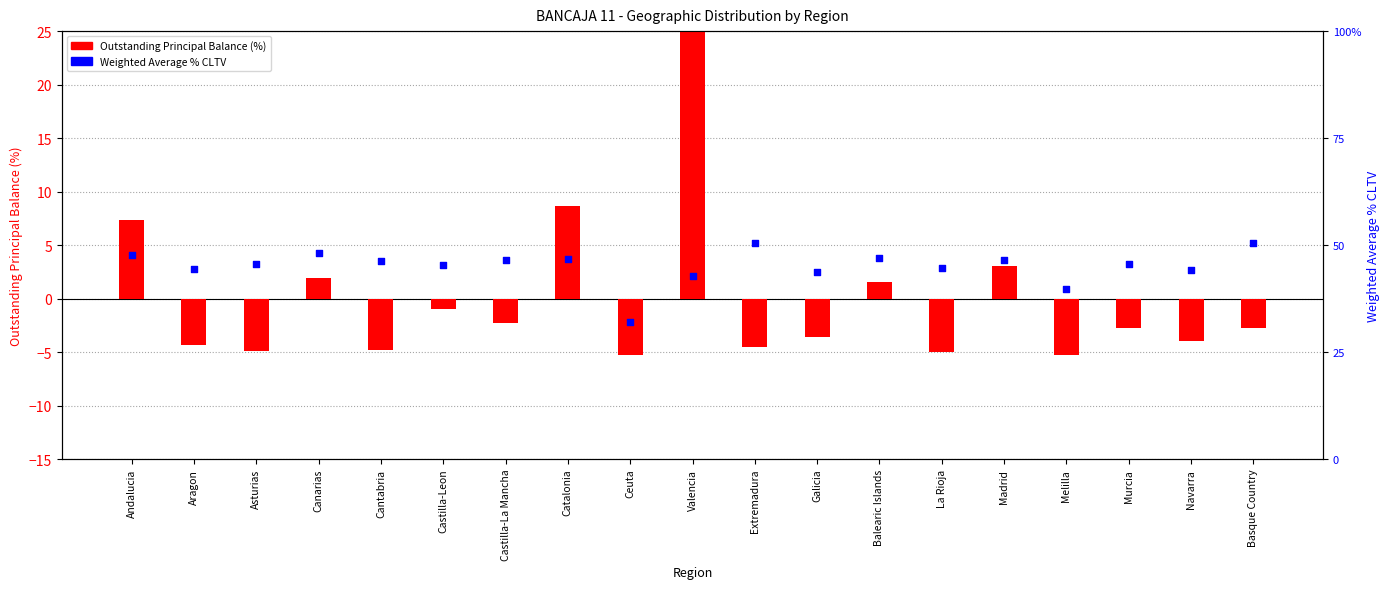

Which series has the widest spread of Y values?

Outstanding Principal Balance (%)